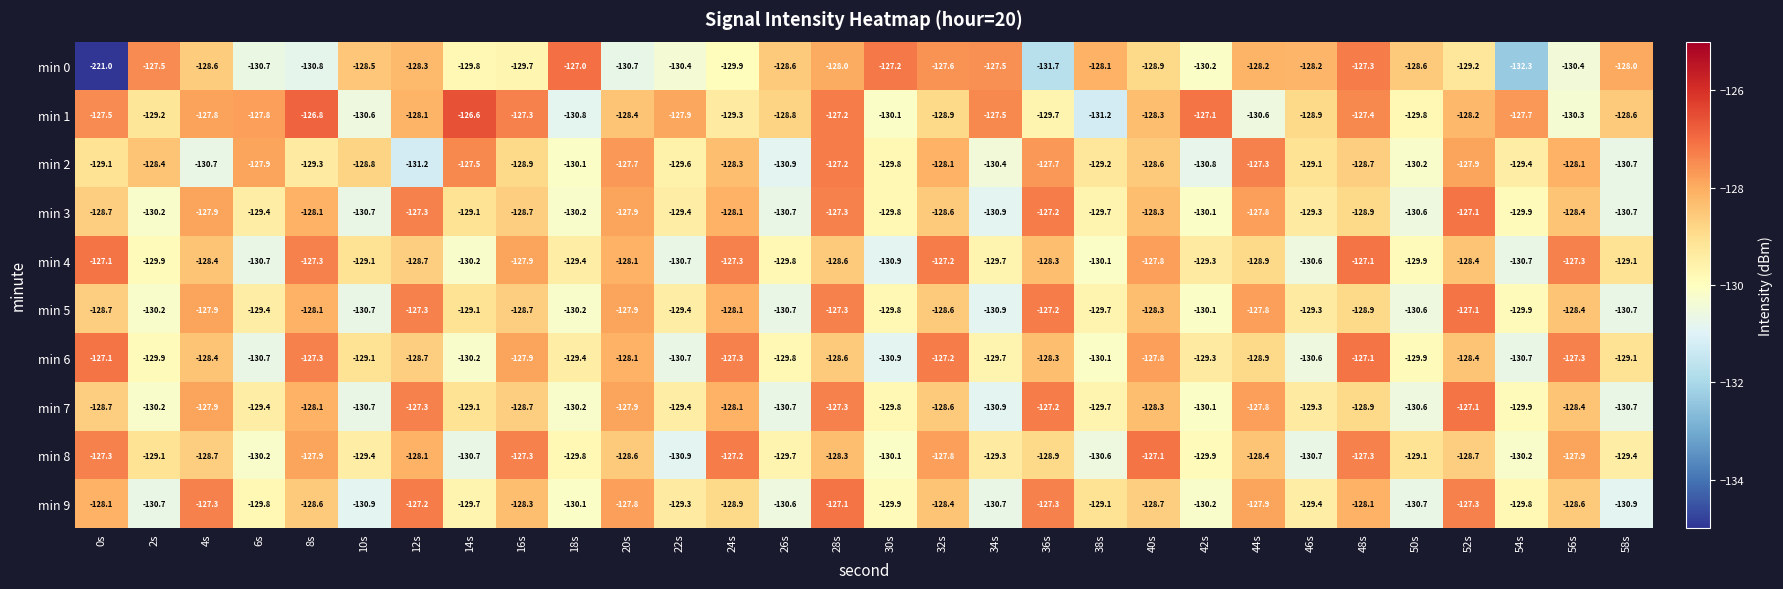

What is the difference between the min 5 values at 42s and 50s?

0.5